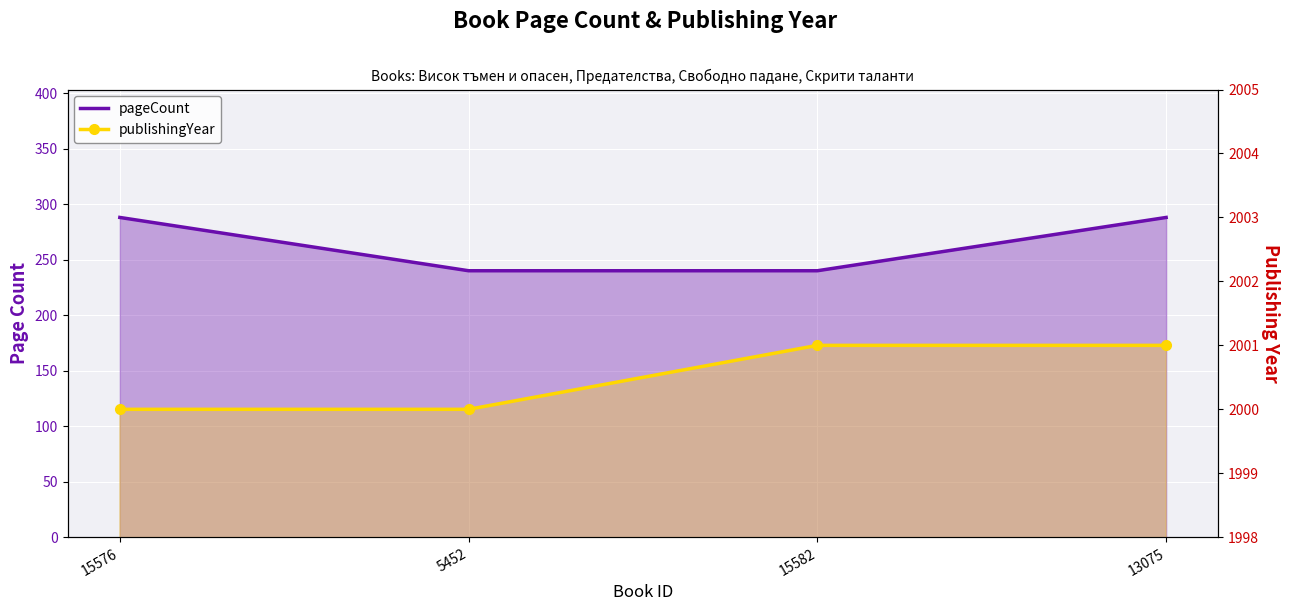

True or false: pageCount has more than 2 interior local peaks.

False